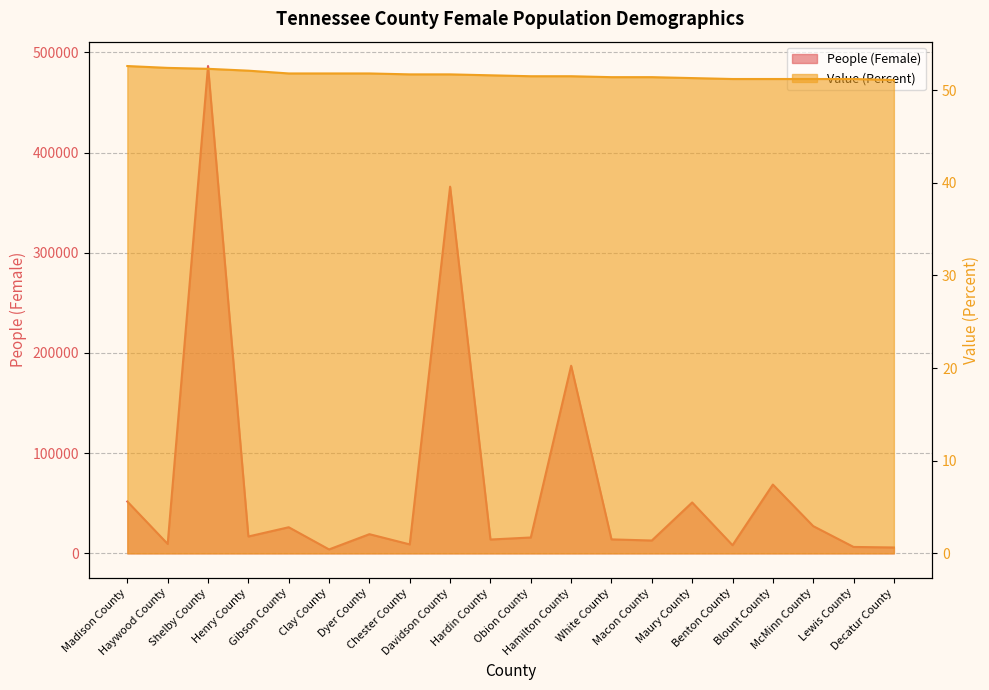

The value of Value (Percent) at Shelby County is 52.3. True or false?

True